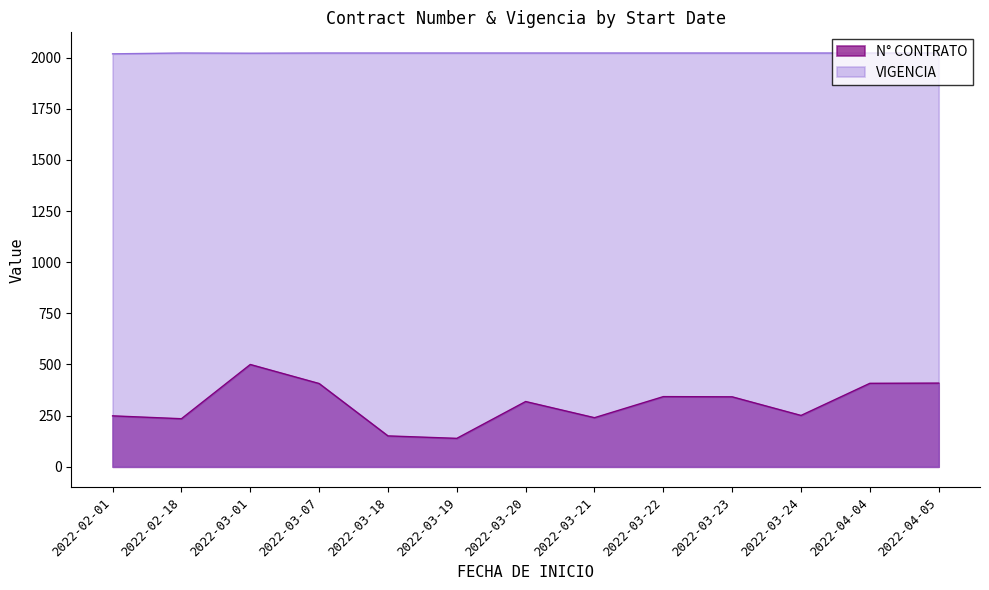

True or false: VIGENCIA and N° CONTRATO intersect in this chart.

False